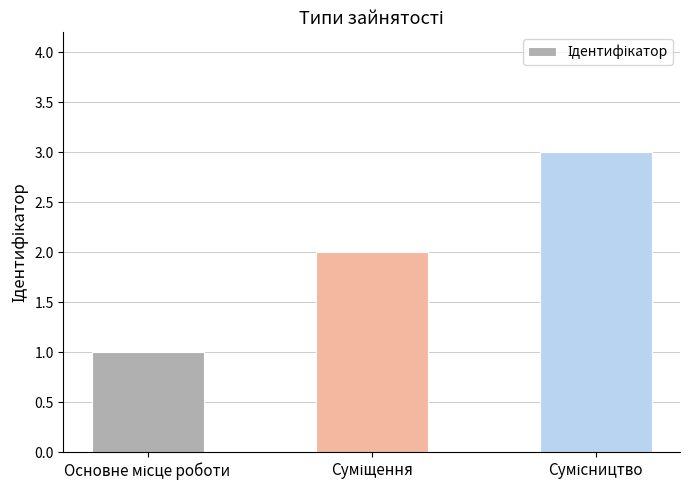

What is the maximum value shown in the chart?

3